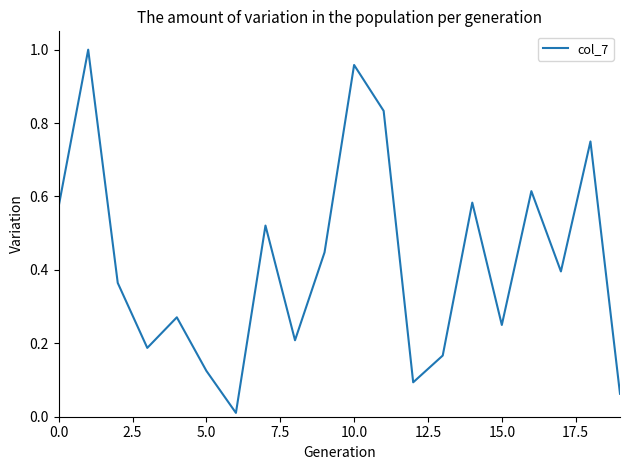

Is this an area chart (filled region under the line)?

No